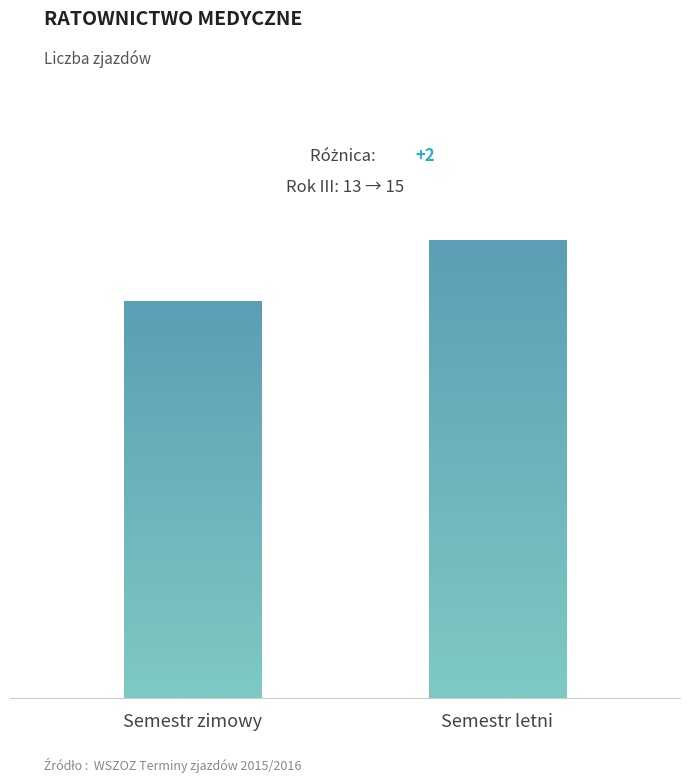

List the labels in order of value, largest first.

Semestr letni, Semestr zimowy